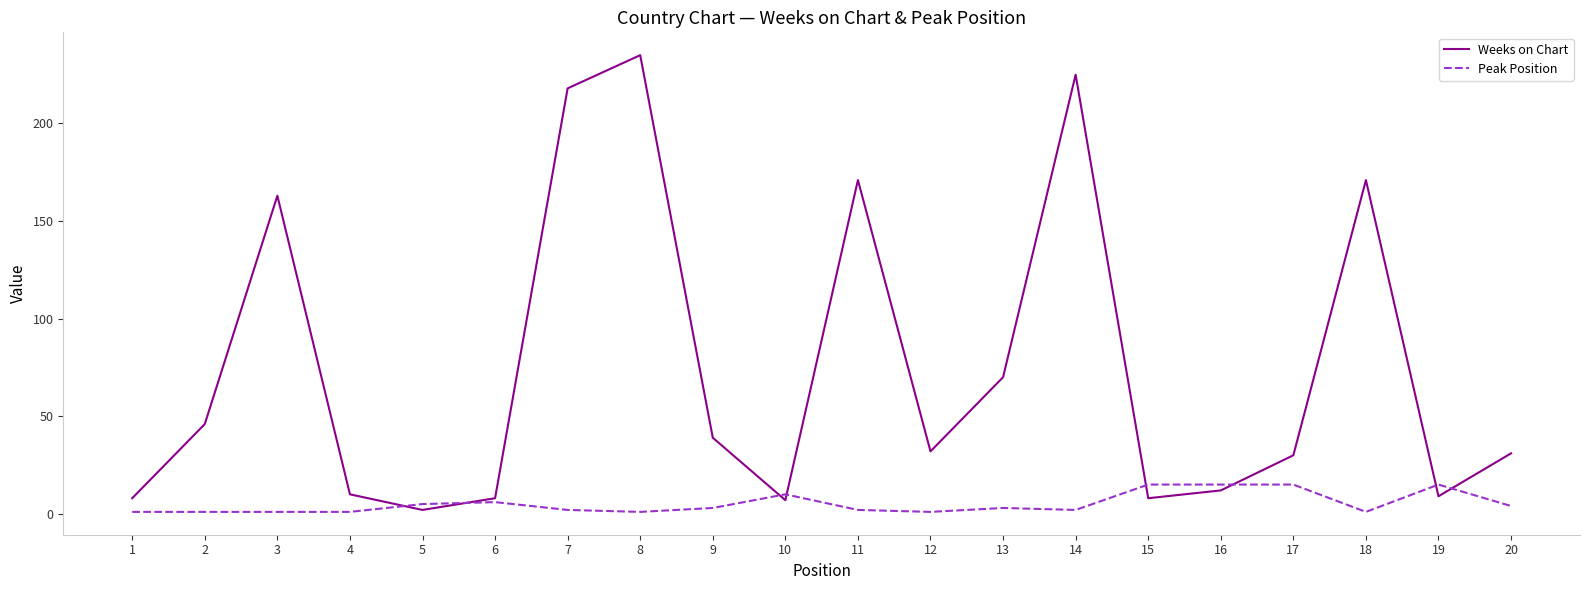

Where is the first local maximum for Weeks on Chart?

3